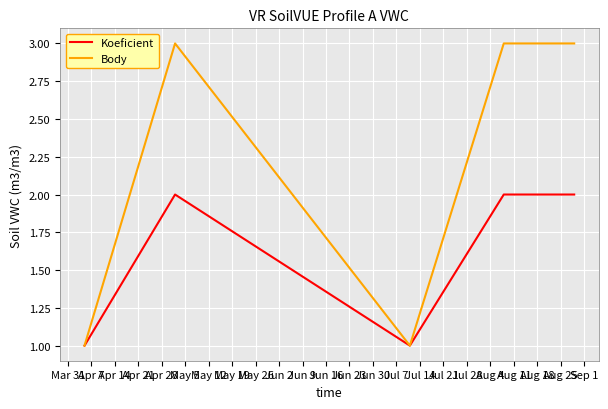

What is the difference between the maximum and minimum values in the Body series?

2